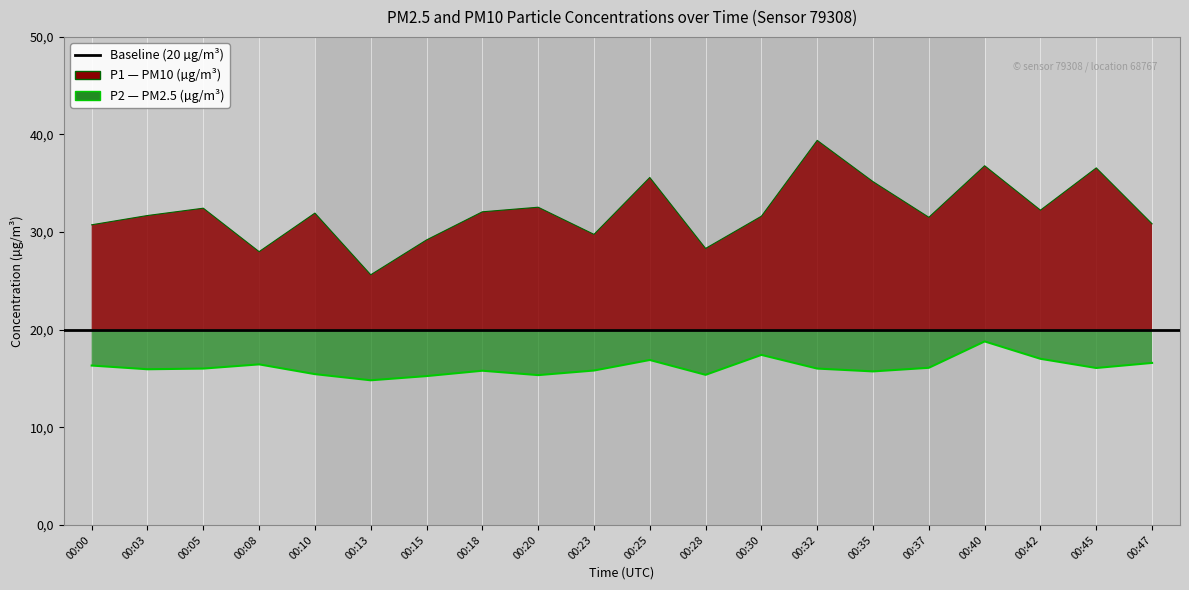

At which label is P2 closest to 16?

00:05